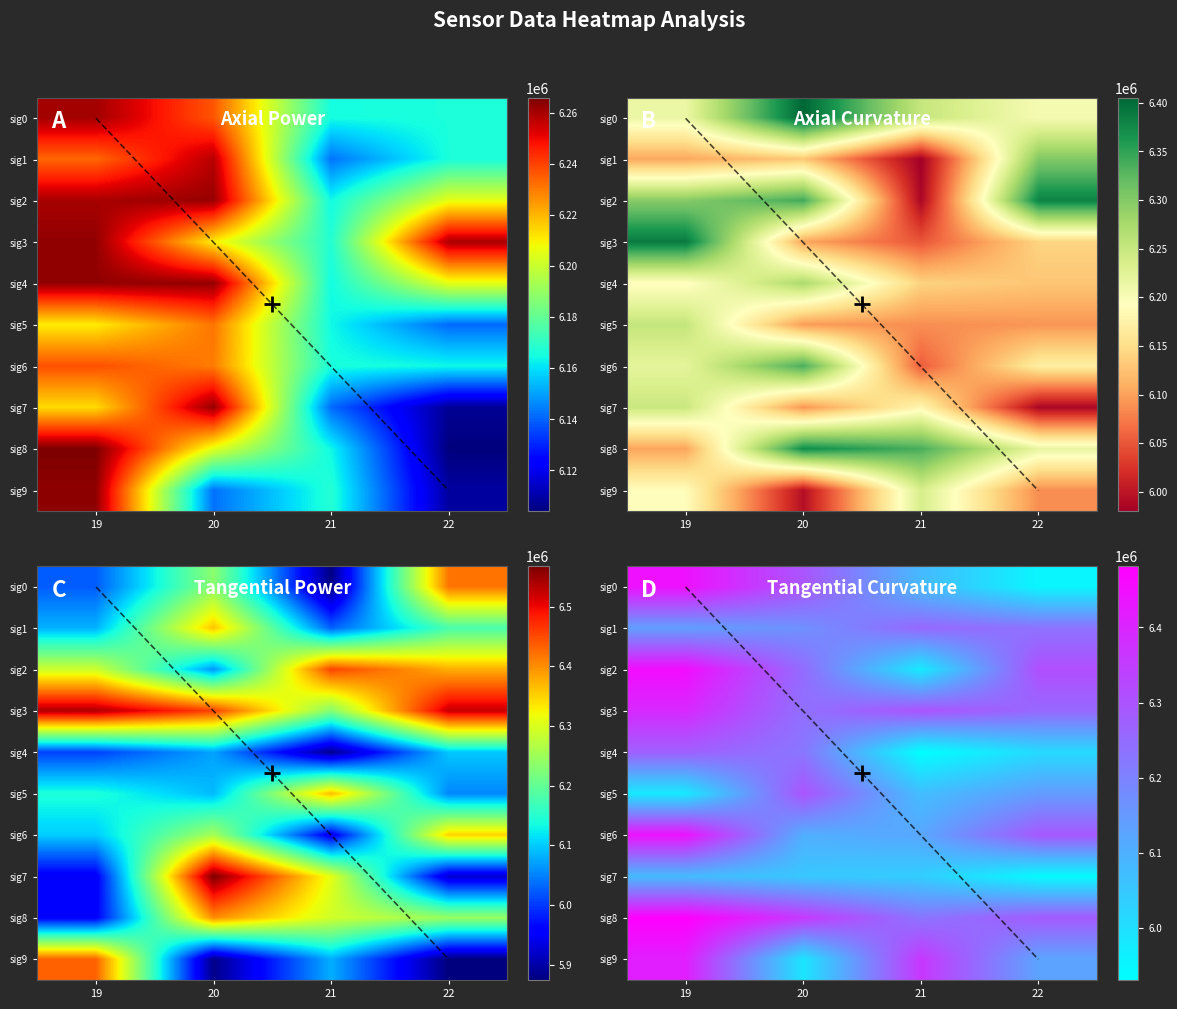

At 22, list the series in order from largest to smallest.

sig2, sig6, sig8, sig3, sig1, sig5, sig9, sig4, sig0, sig7